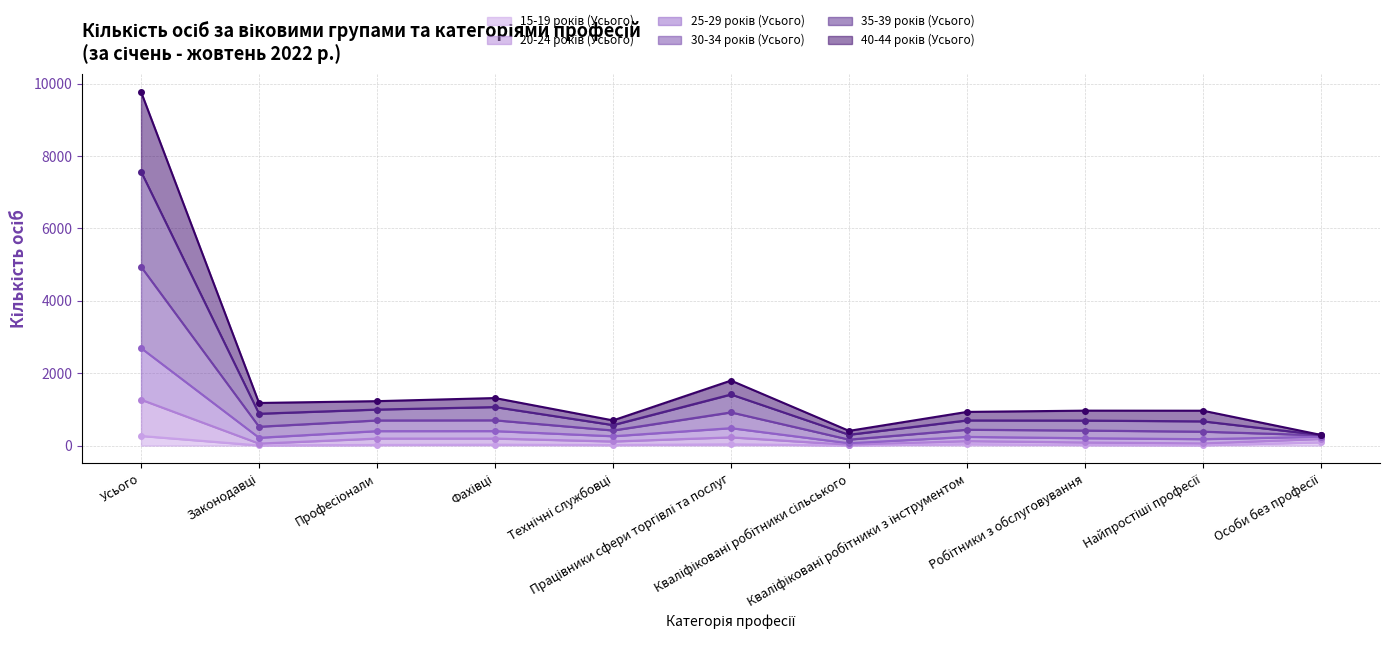

Does the chart display data point markers on the line(s)?

Yes